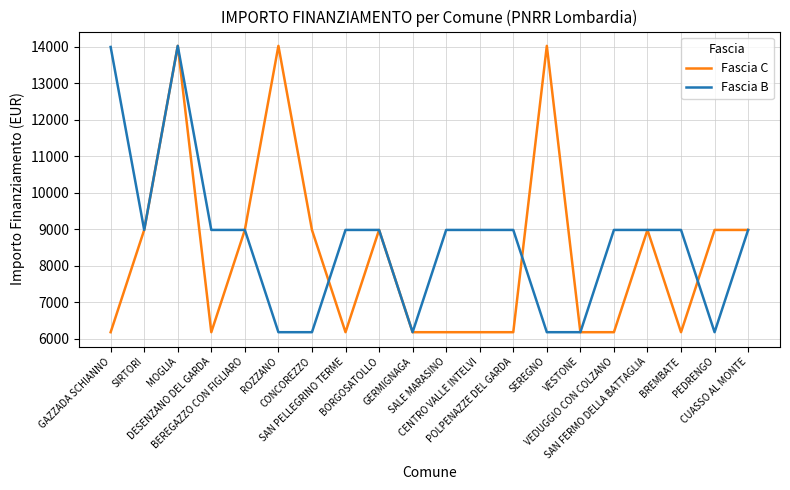

Count the number of data series in this chart.

2